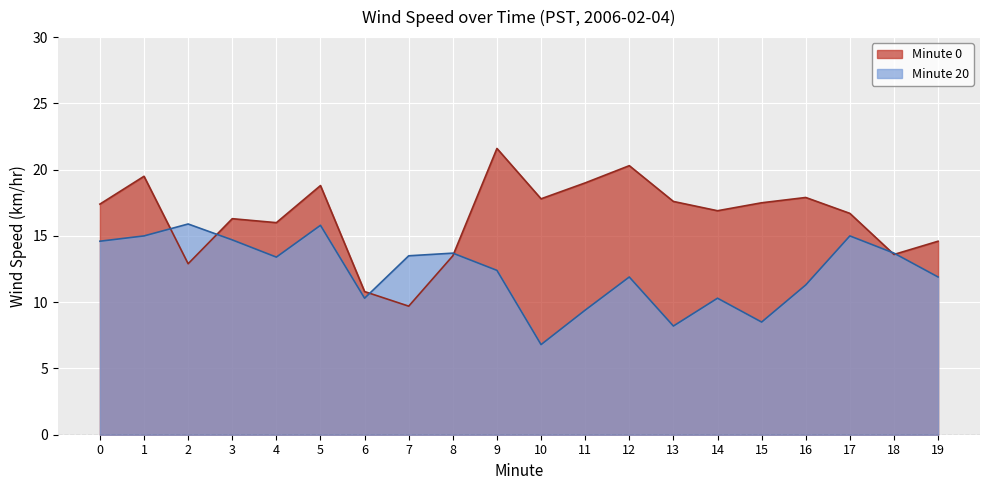

At which category is the sum across all series the highest?

5